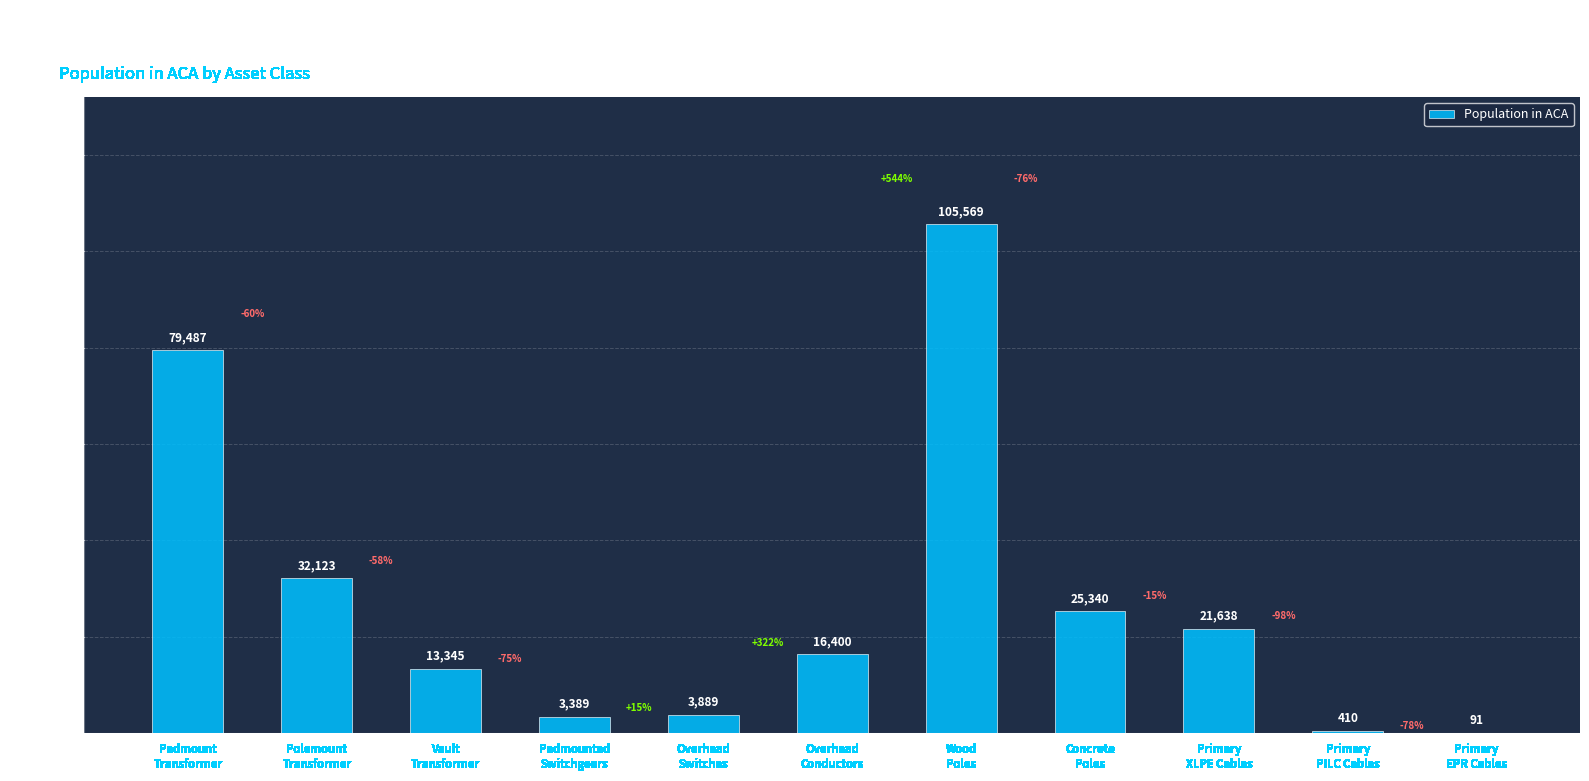

What is the greatest value displayed?

105569